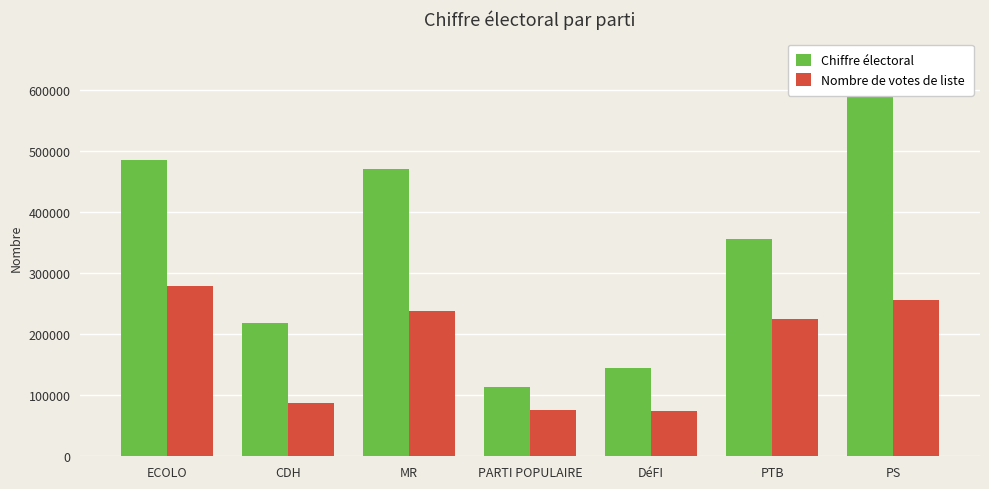

The Nombre de votes de liste series shows 58544 at CDH. True or false?

False